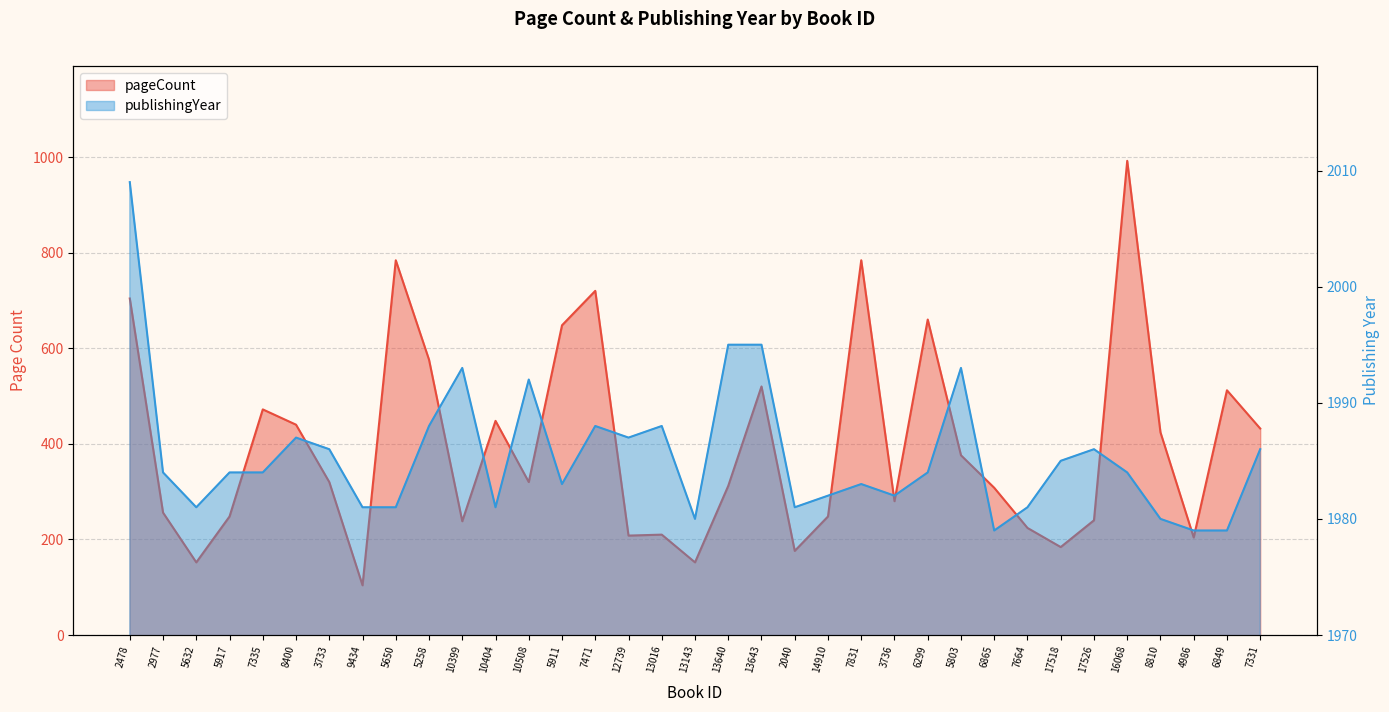

How many values in the publishingYear series exceed 1984?

15